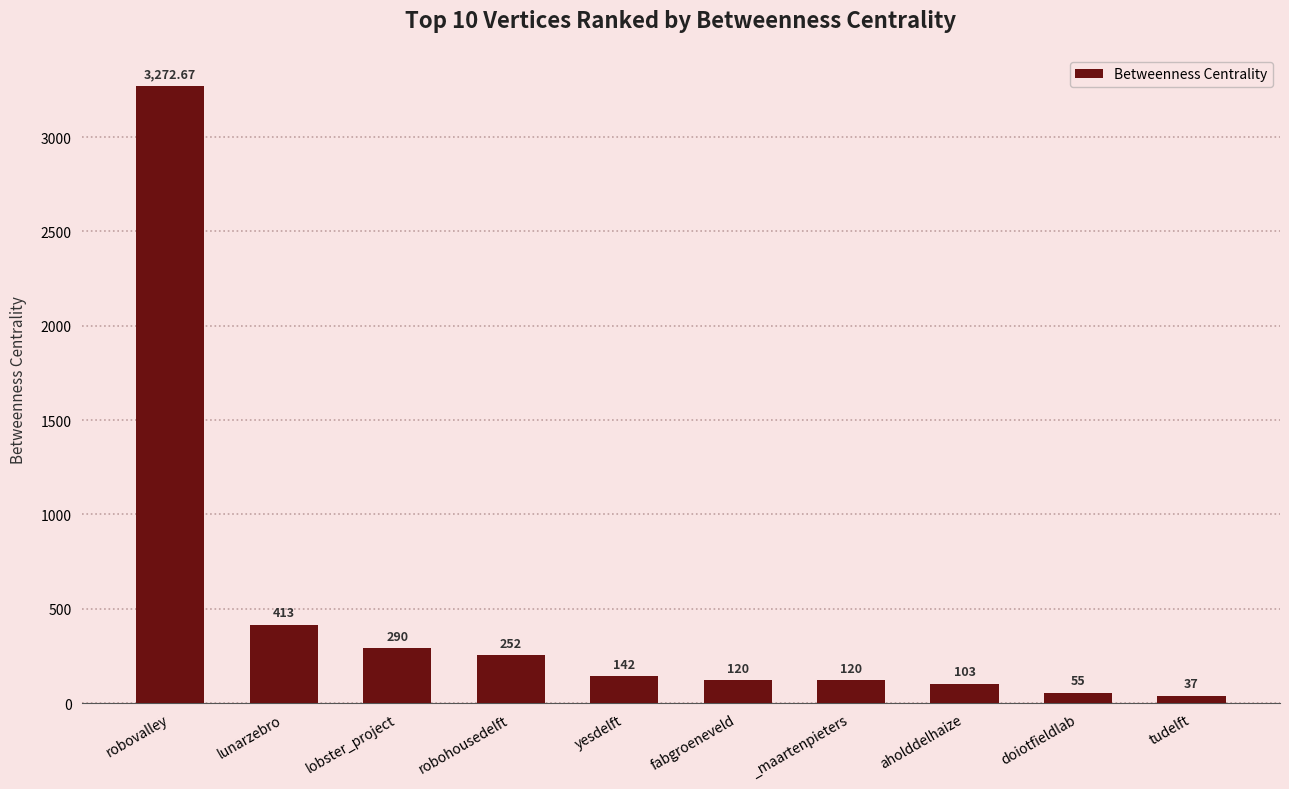

What is the smallest value displayed?

37.0